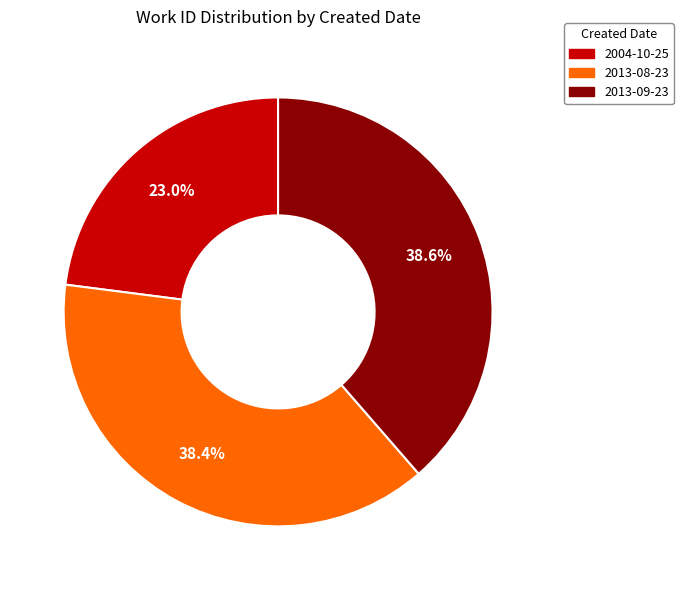

What is the ratio of the value at 2013-08-23 to the value at 2004-10-25?

1.7